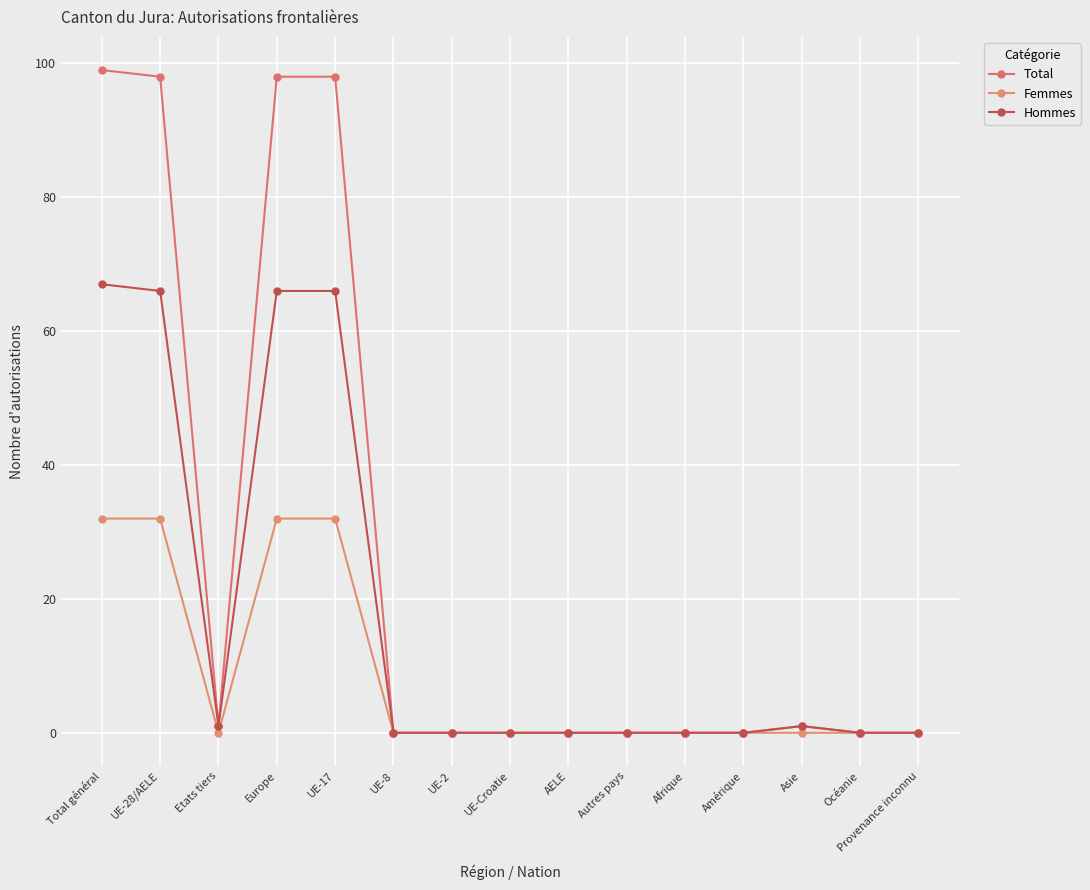

What is the value of the Hommes point at the 5th from the left?

66